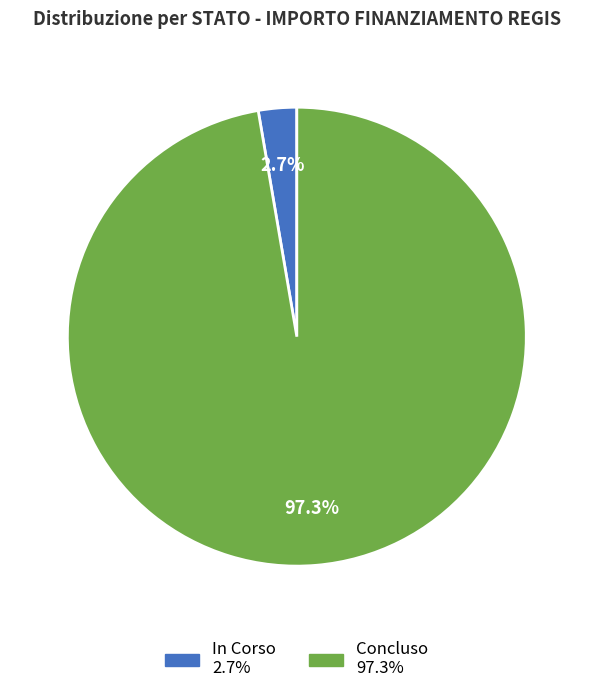

The Concluso slice represents 11% of the pie. True or false?

False